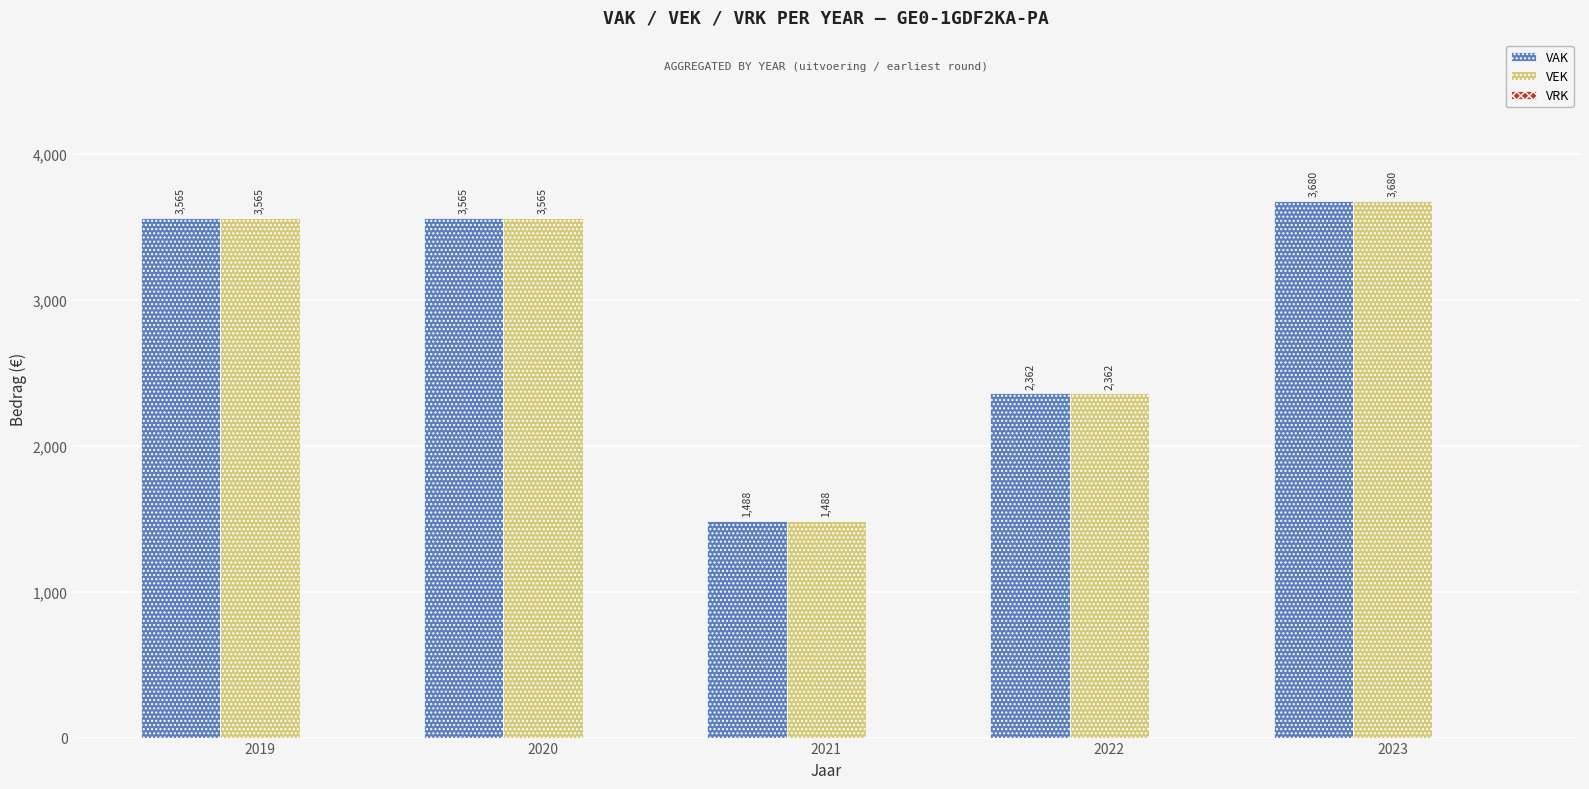

What is the greatest value displayed?

3680